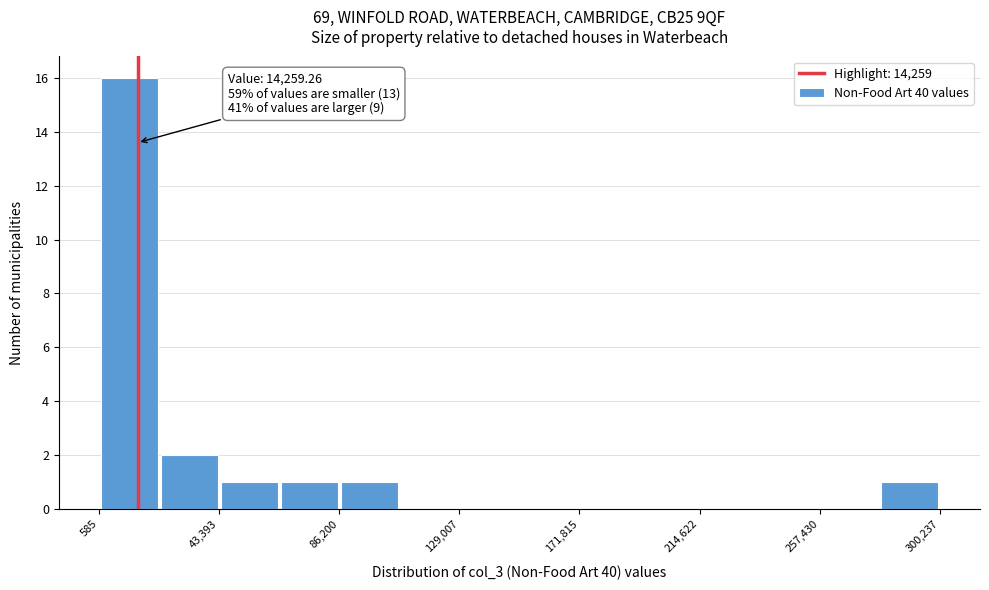

Which range on the x-axis has the tallest bar?

0 to 20000